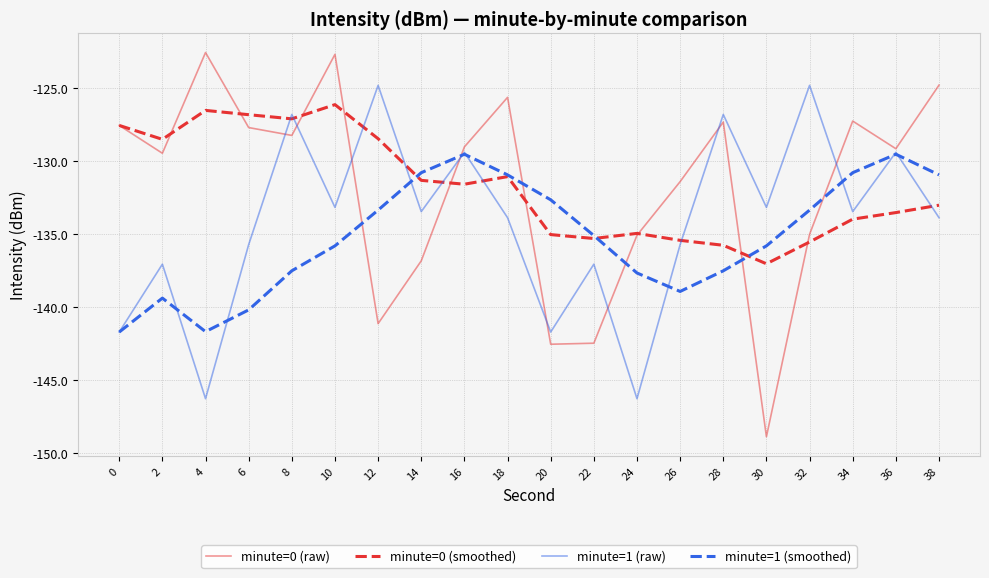

In minute=1 (raw), how many points are higher than both neighbors (excluding endpoints)?

8